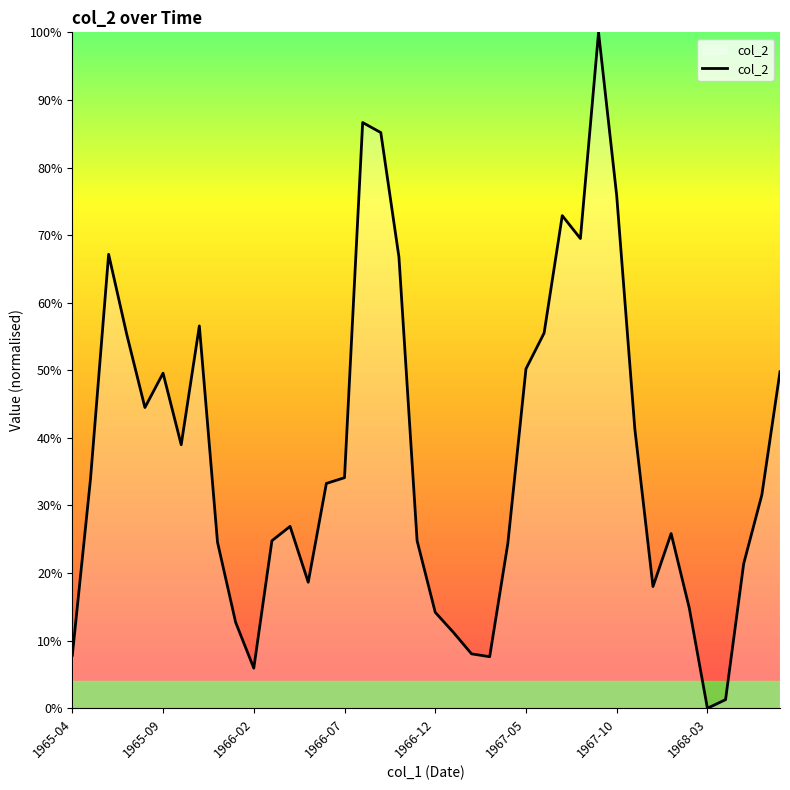

What is the maximum value shown in the chart?

100.0